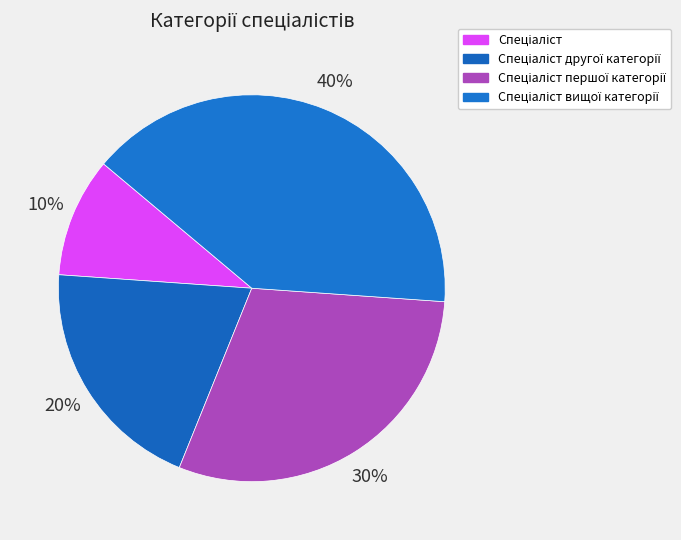

What is the total percentage of Спеціаліст and Спеціаліст вищої категорії?

50.0%